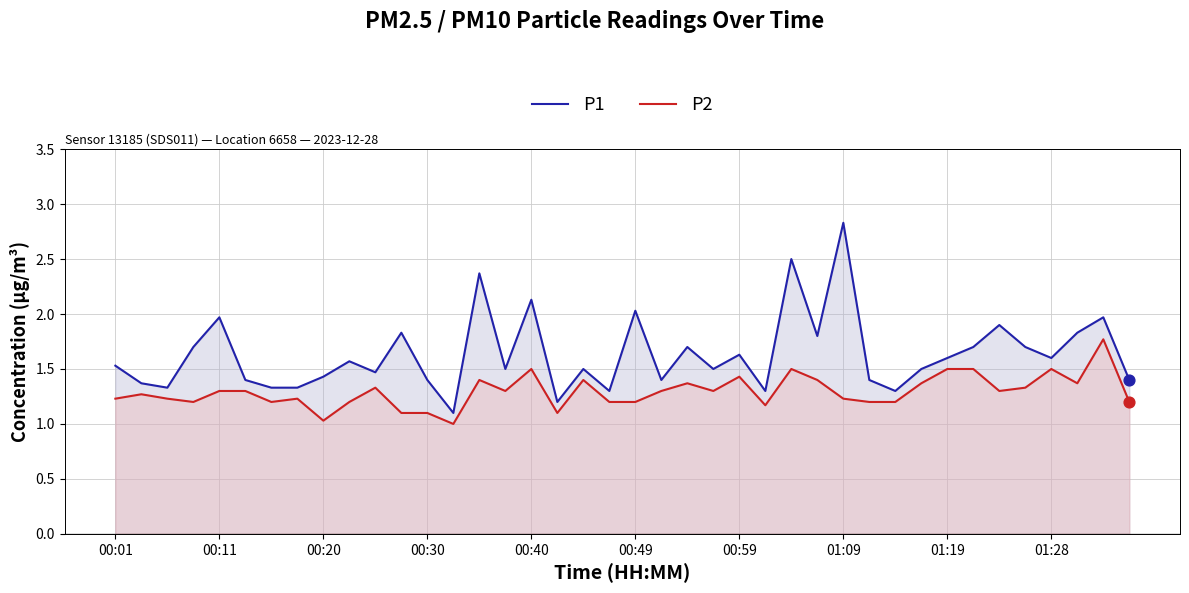

At which category is the sum across all series the highest?

01:09